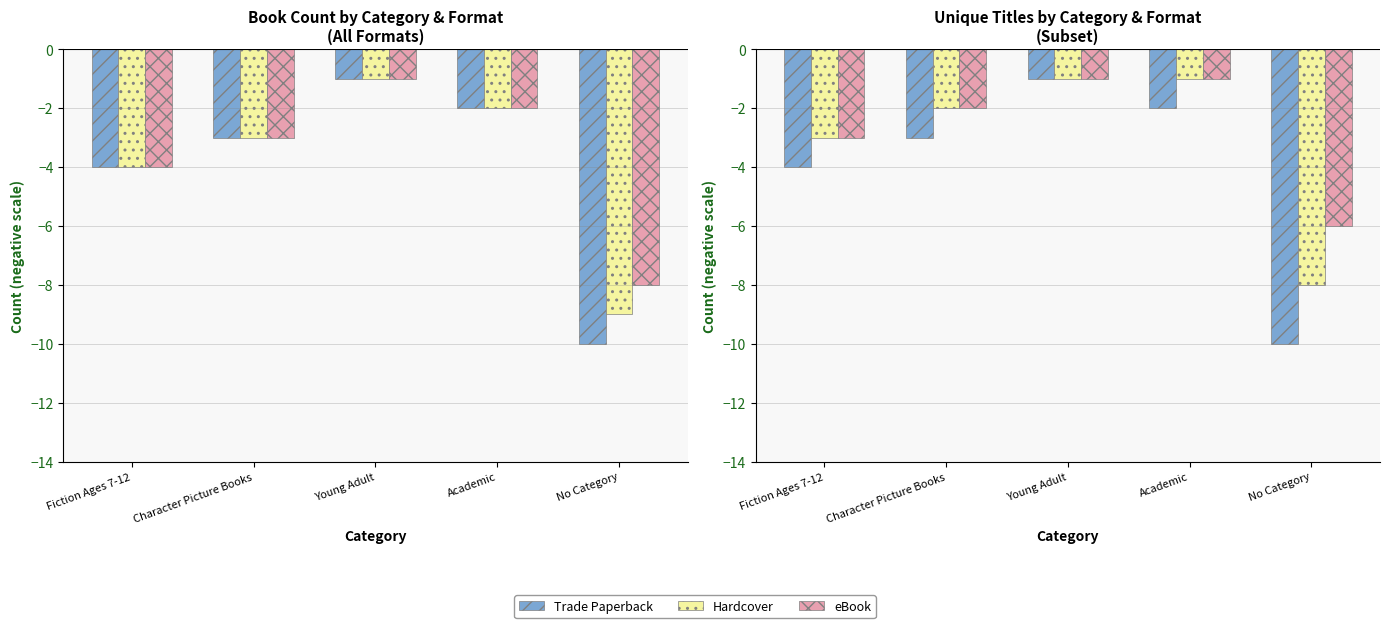

Which has a higher value, Character Picture Books or Academic?

Academic